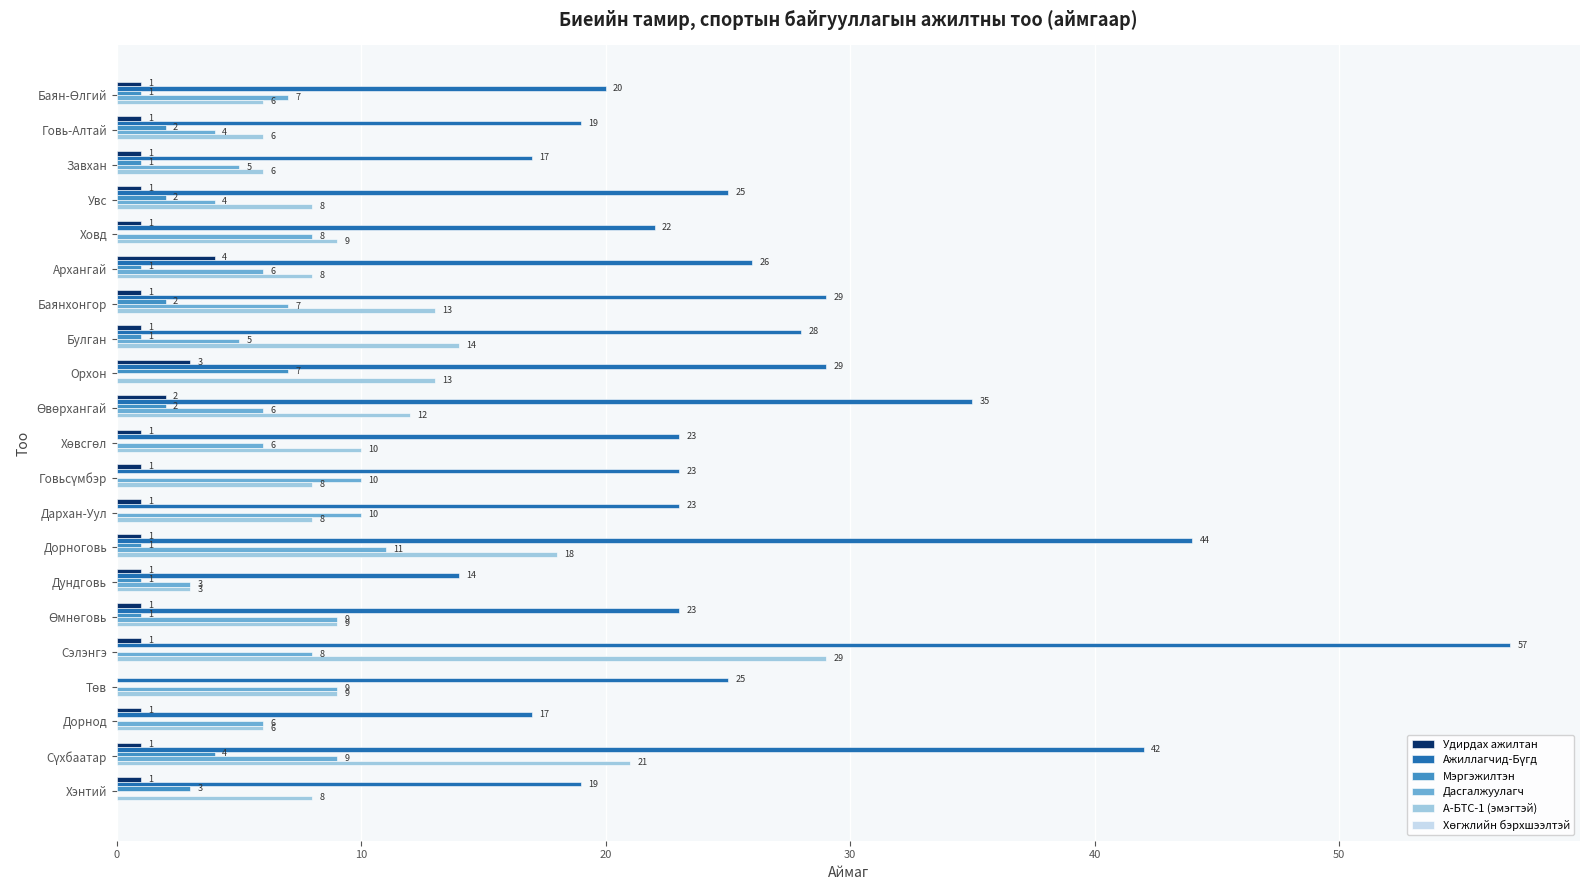

At which category is the sum across all series the highest?

Сэлэнгэ